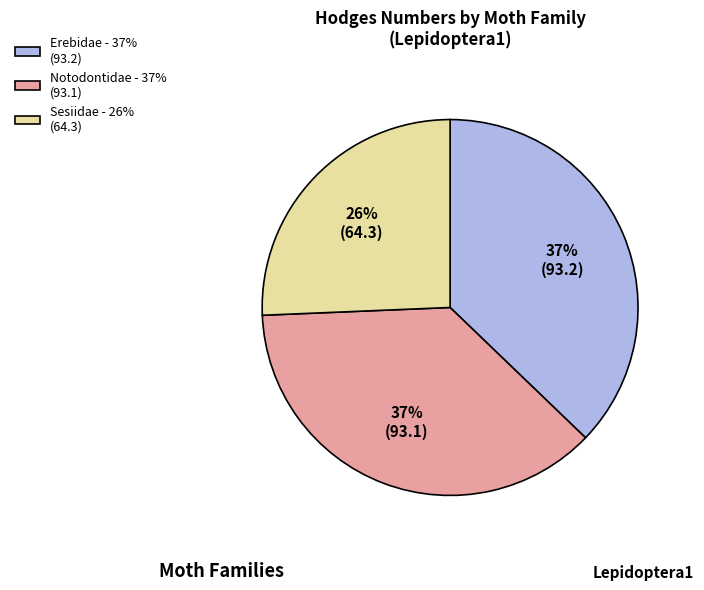

Is it true that Erebidae is 37% of the pie?

True